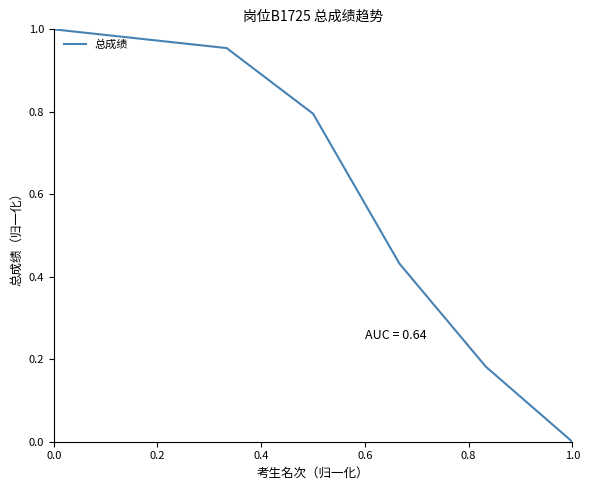

True or false: the data has more than 2 interior local peaks.

False